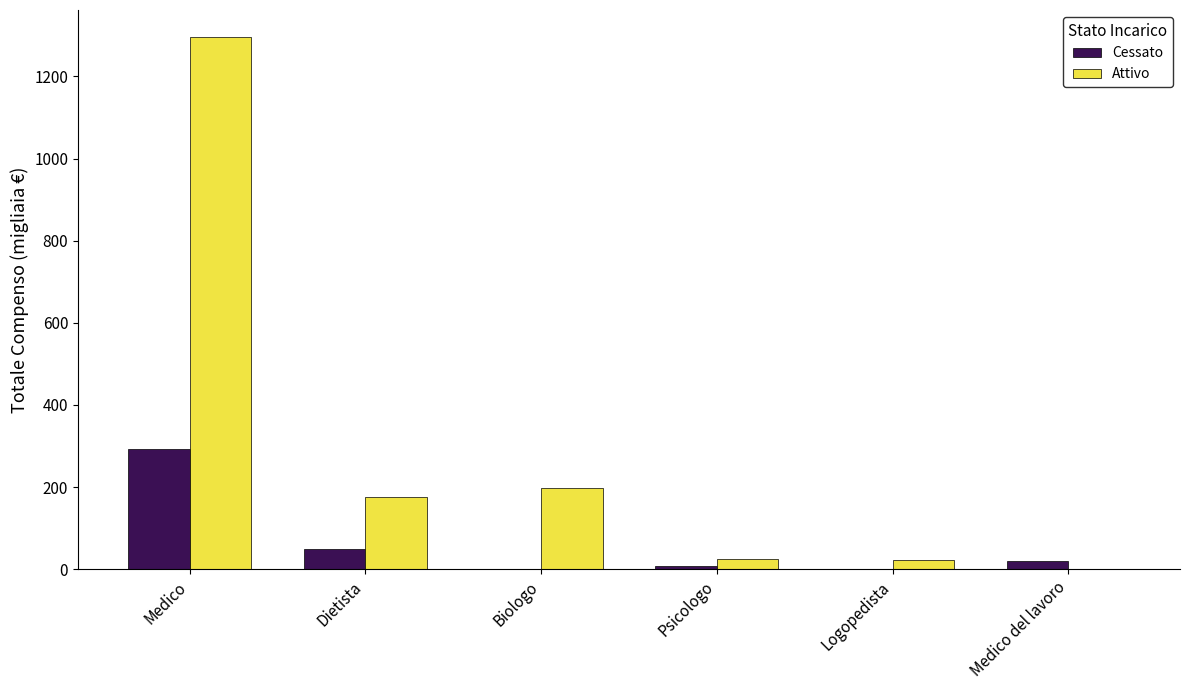

What is the average value of the Cessato series?

61.5